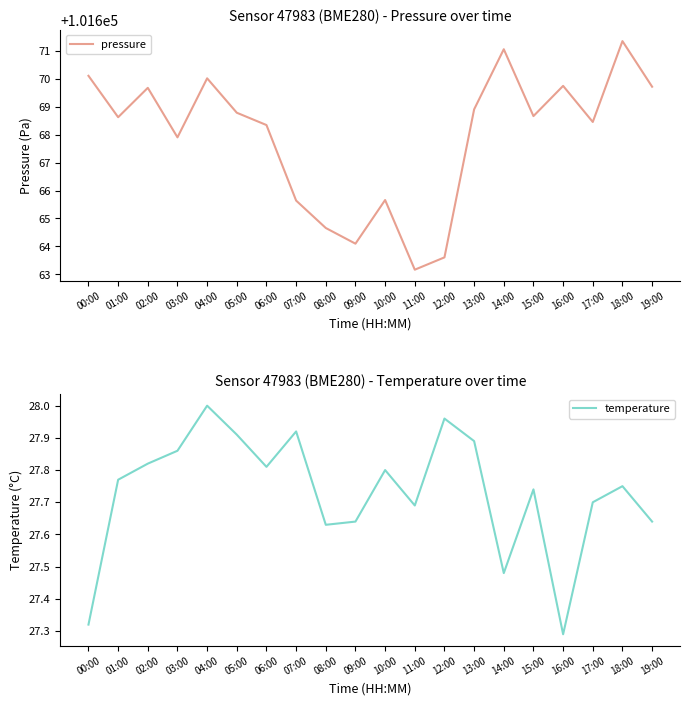

List the series in order of their overall mean, highest first.

pressure, temperature